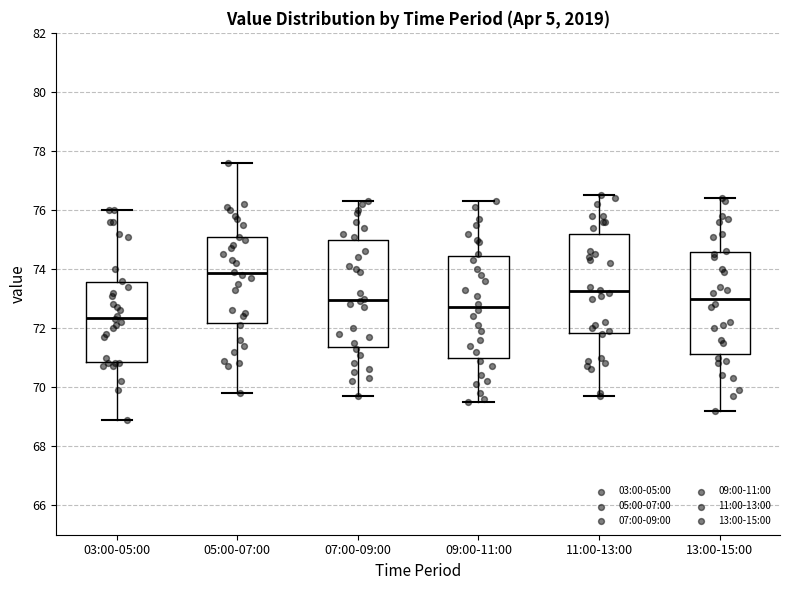

Where is the upper edge of the box for 13:00-15:00 on the y-axis? The values are not printed on the chart, so give them approximately, as read against the axis.

74.6